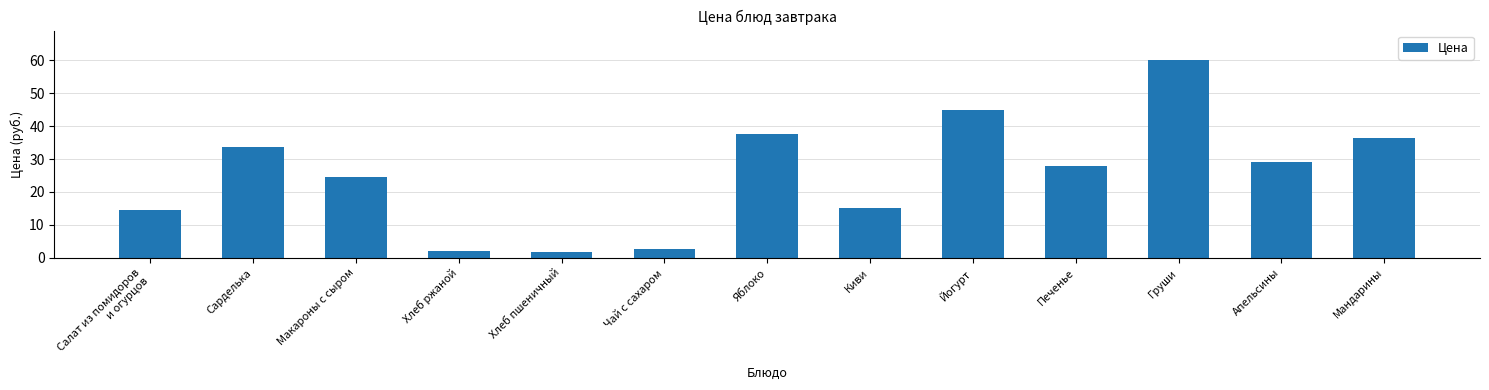

How many data points does each series have?

13